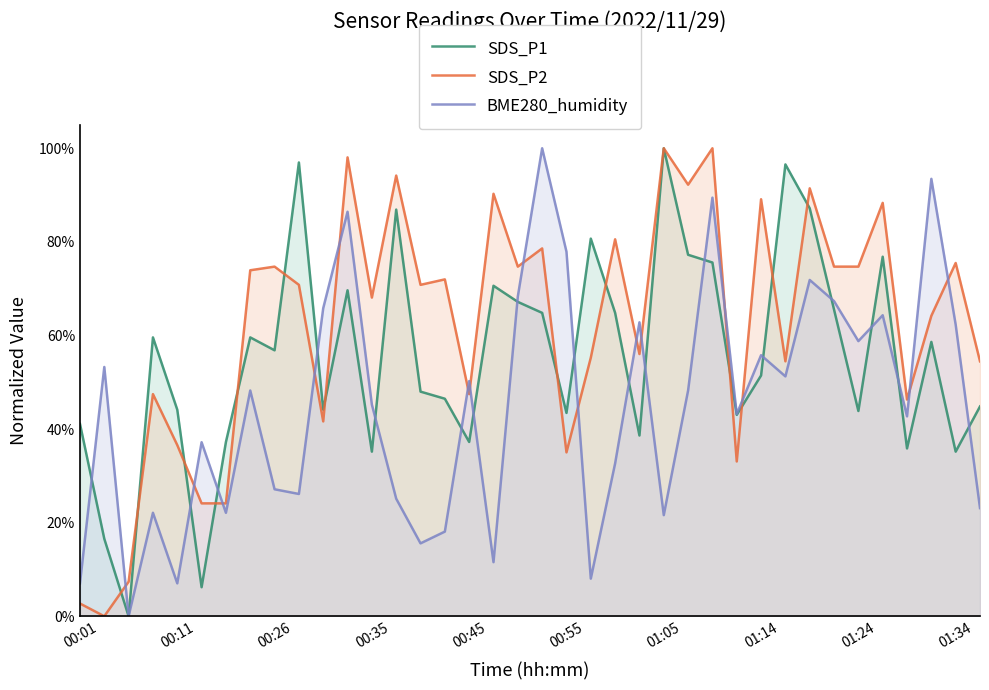

How many lines are shown in the chart?

3